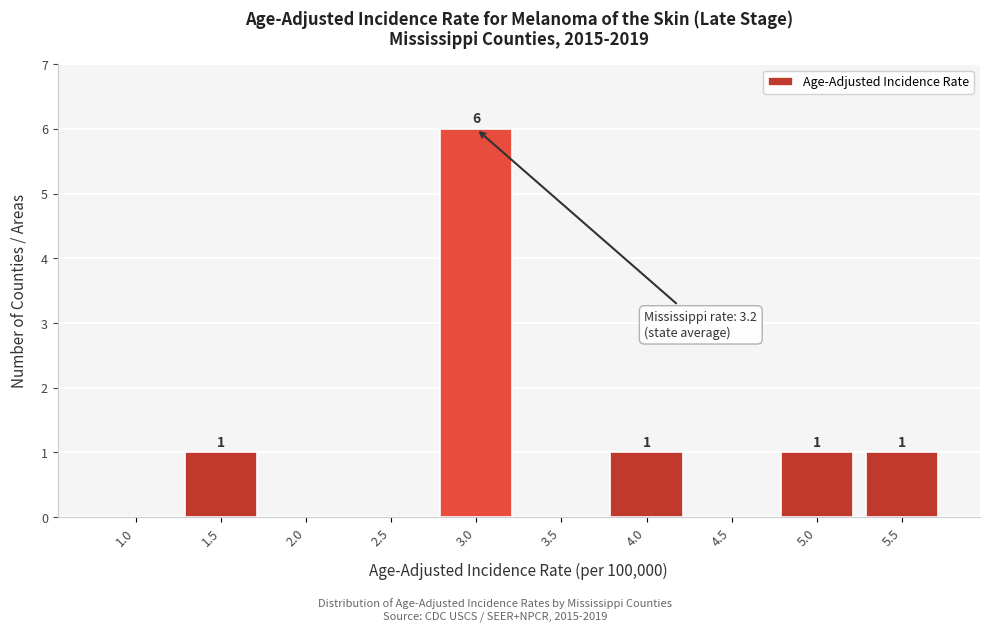

Reading left to right, transcribe all the data shown in this chart.

1.0=0	1.5=1	2.0=0	2.5=0	3.0=6	3.5=0	4.0=1	4.5=0	5.0=1	5.5=1